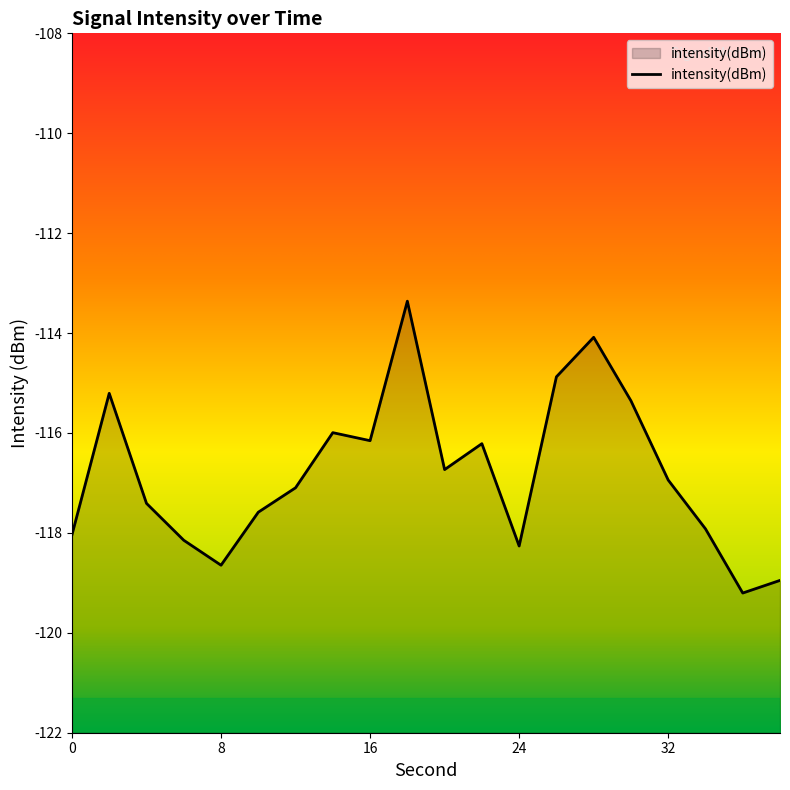

How many points are lower than both their immediate neighbors (excluding endpoints)?

5